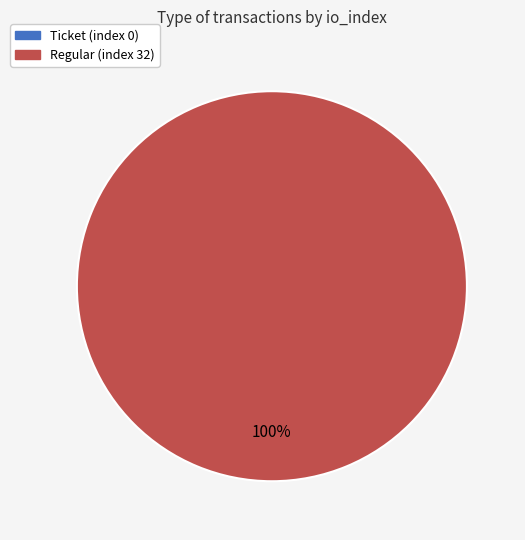

Is it true that Regular (index 32) is 93% of the pie?

False